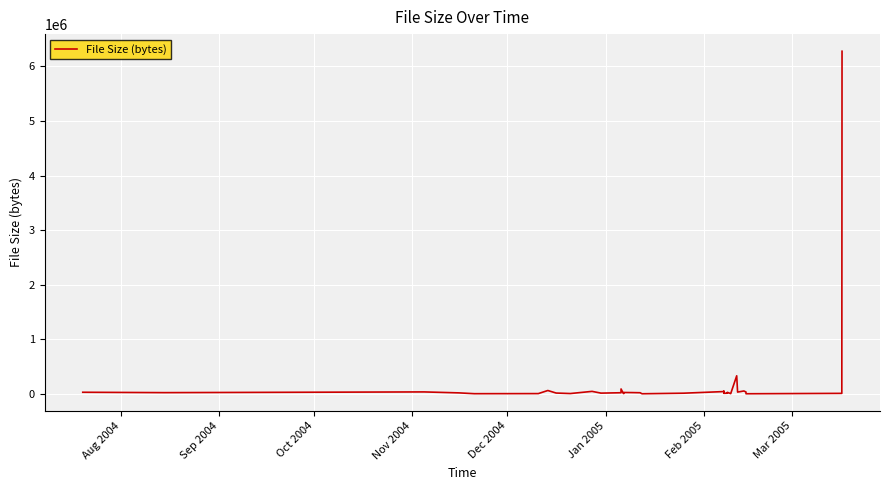

What is the greatest value displayed?

6277653